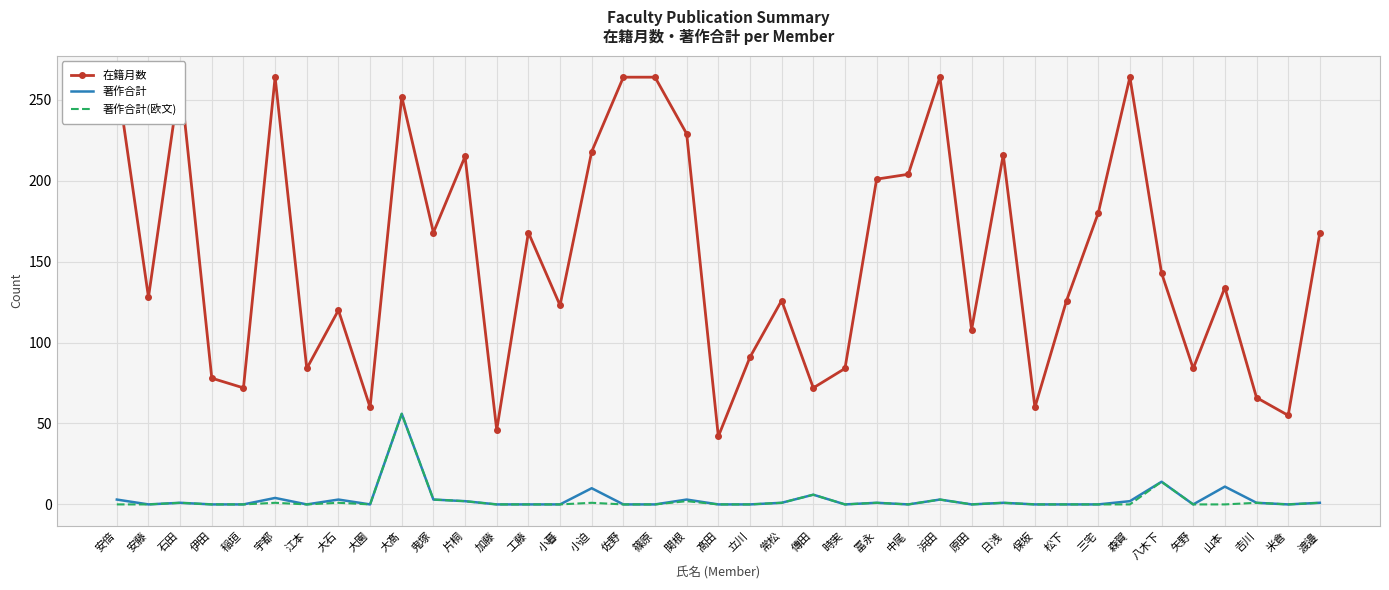

Between 江本 and 工藤, which is larger?

工藤